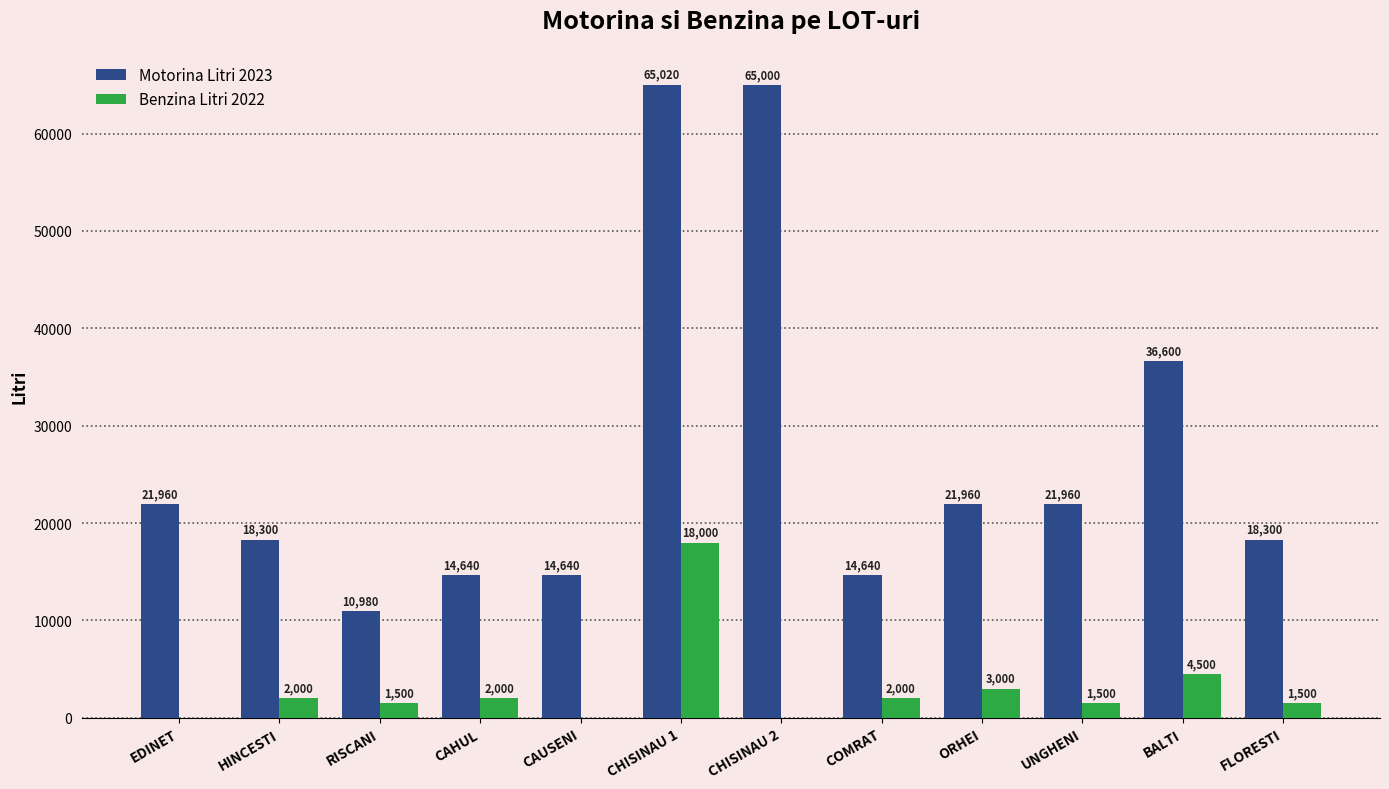

What is the maximum value for Motorina Litri 2023?

65020